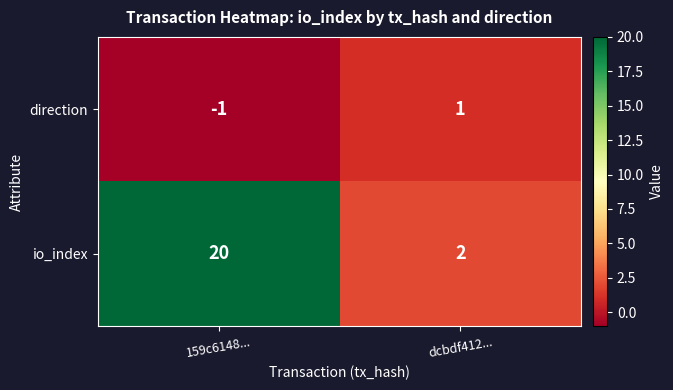

How many distinct data groups are displayed?

2